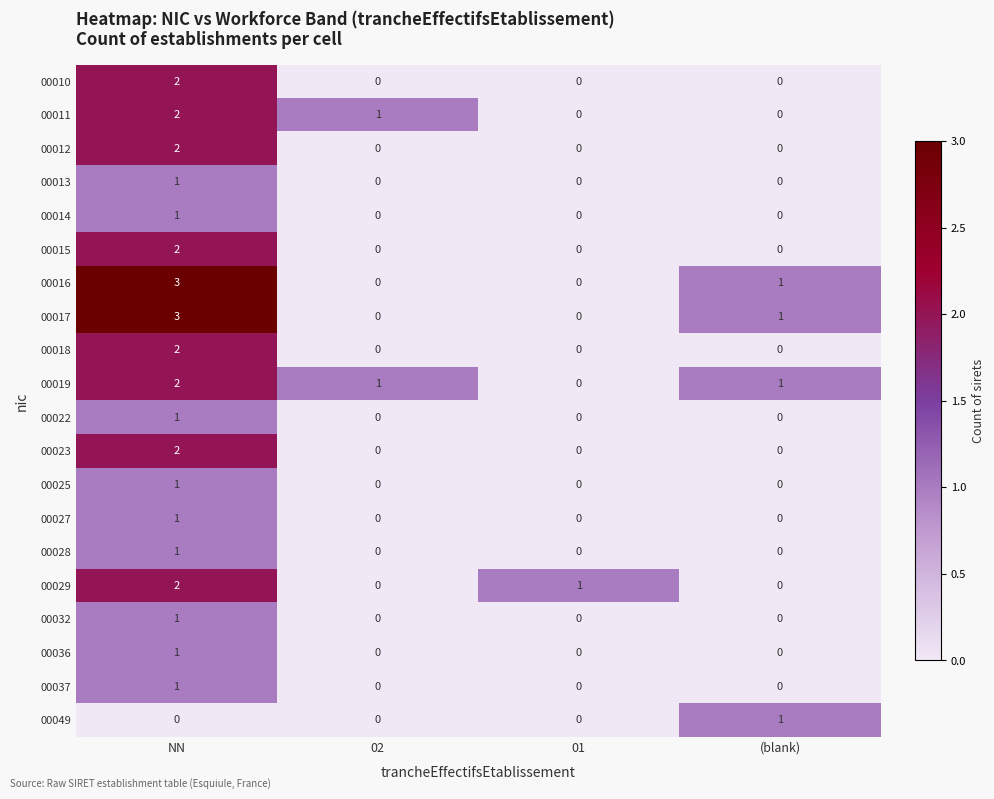

What is the spread (max minus min) of values at 01?

1